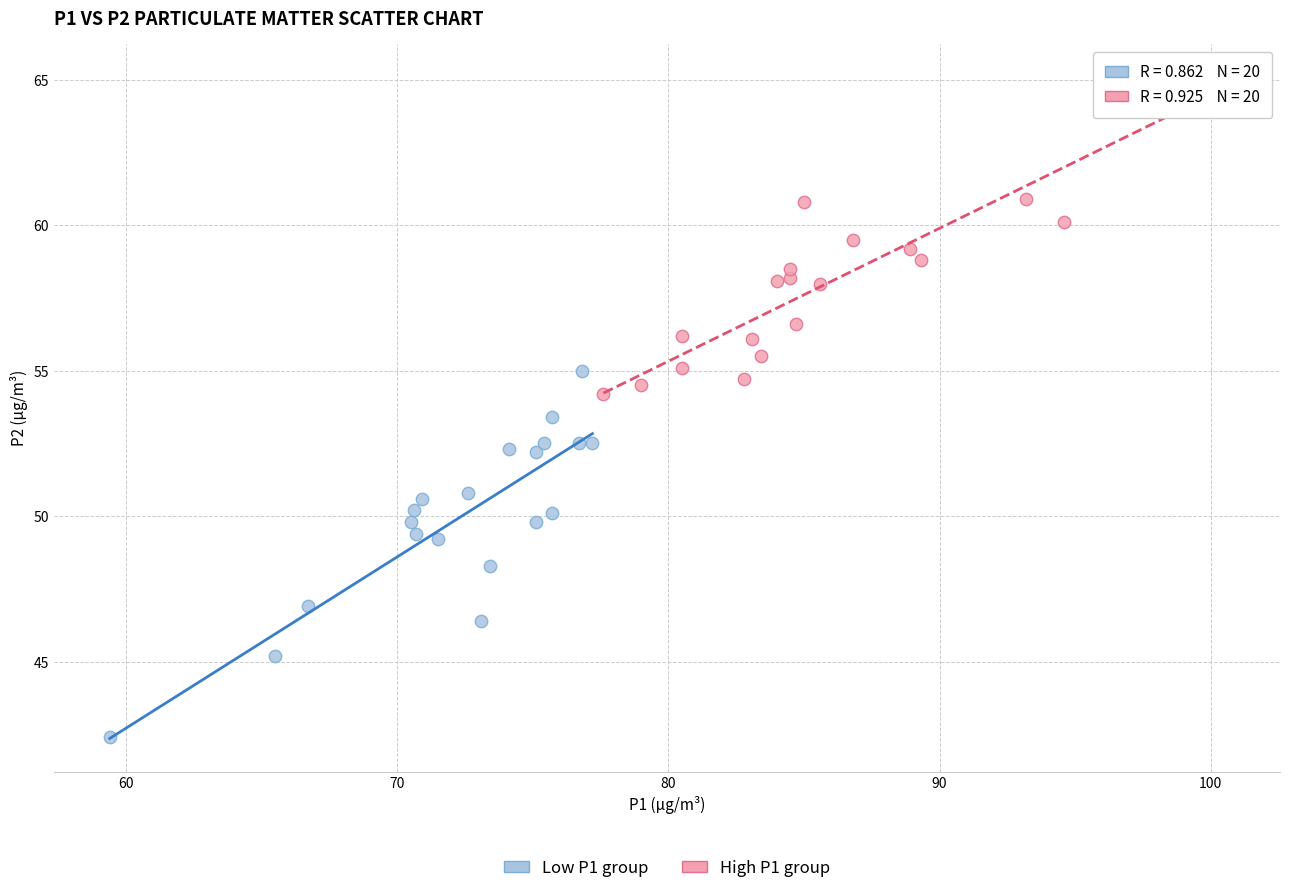

Which series reaches the maximum Y coordinate?

High P1 group